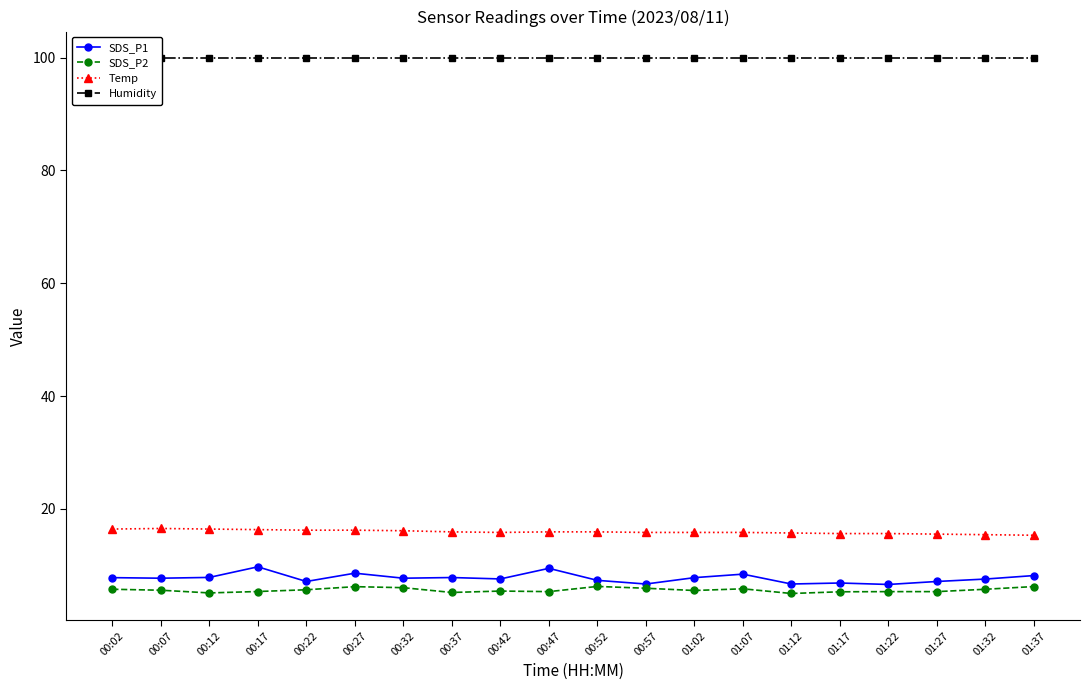

Is it true that Humidity equals 28.1 at 00:07?

False